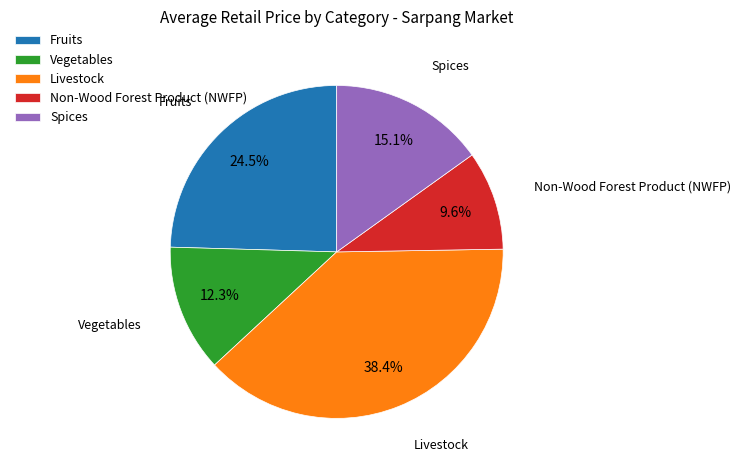

Rank the categories by value from lowest to highest.

Non-Wood Forest Product (NWFP), Vegetables, Spices, Fruits, Livestock